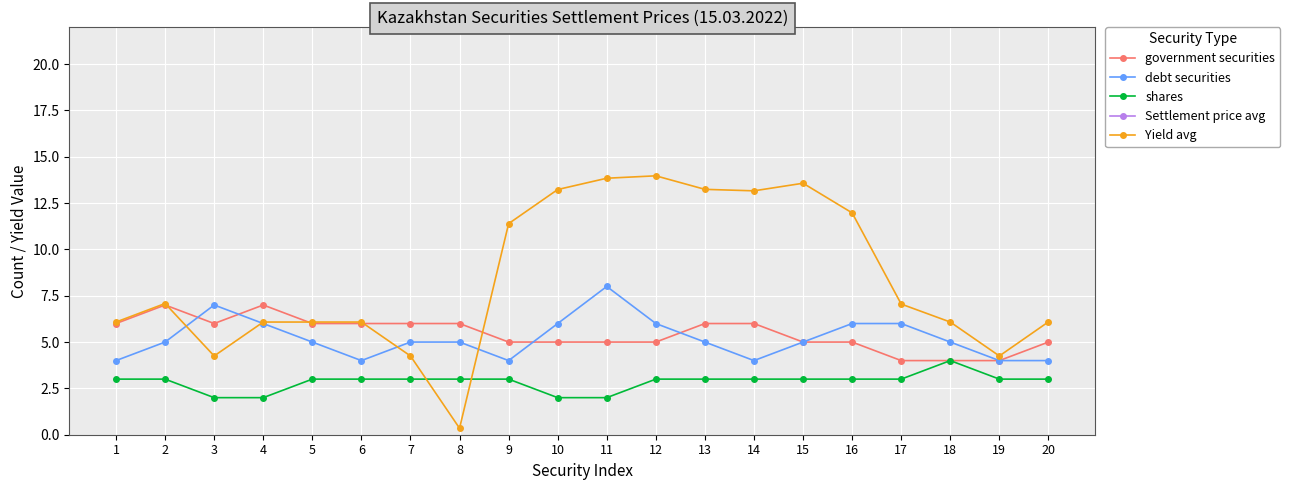

What is the difference between the maximum and minimum values in the government securities series?

3.0